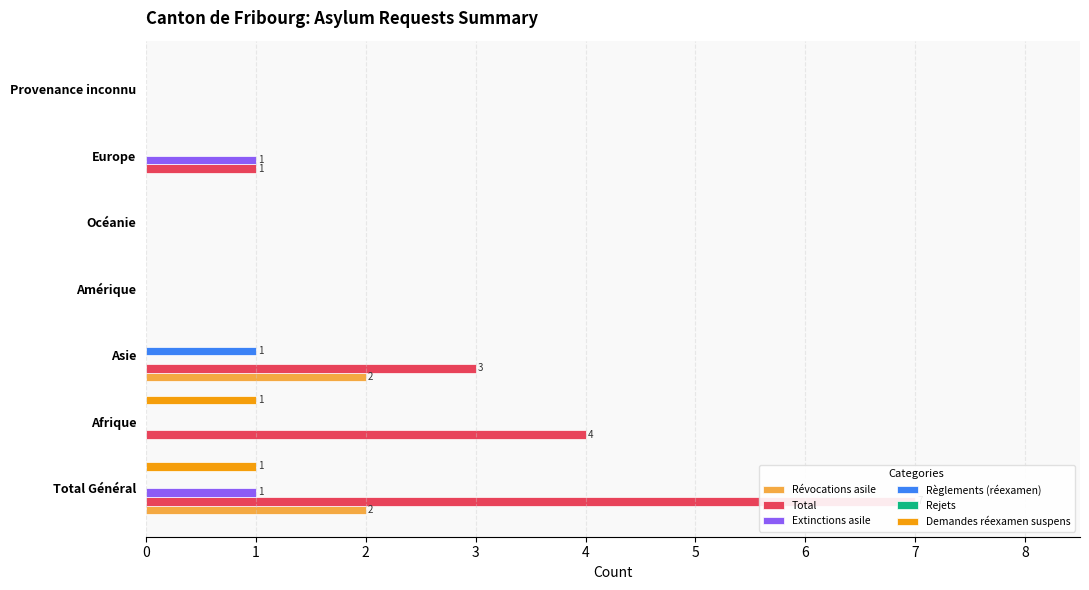

Reading left to right, transcribe all the data shown in this chart.

Révocations asile: 2.0	0.0	2.0	0.0	0.0	0.0	0.0
Total: 7.0	4.0	3.0	0.0	0.0	1.0	0.0
Extinctions asile: 1.0	0.0	0.0	0.0	0.0	1.0	0.0
Règlements (réexamen): 0.0	0.0	1.0	0.0	0.0	0.0	0.0
Rejets: 0.1	0.1	0.1	0.1	0.1	0.1	0.1
Demandes réexamen suspens: 1.0	1.0	0.0	0.0	0.0	0.0	0.0